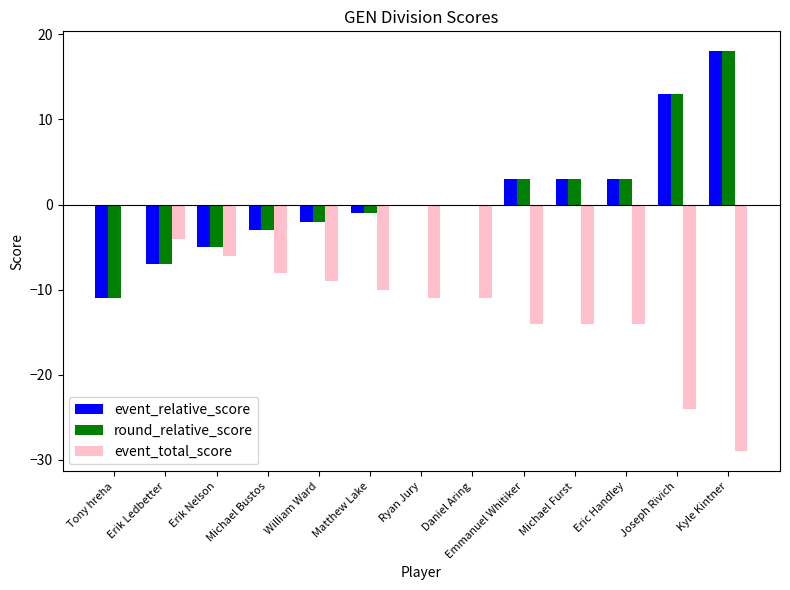

At which category does the chart reach its peak across all series?

Kyle Kintner